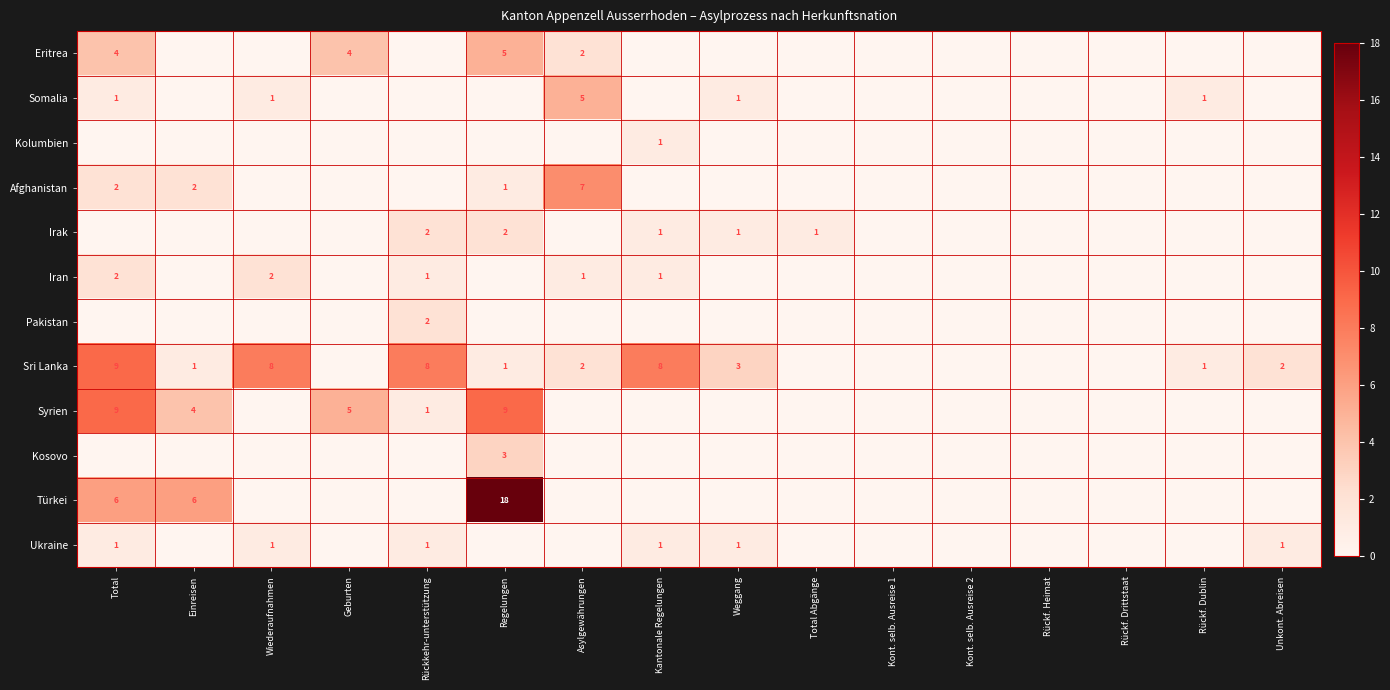

Is it true that Afghanistan equals 1 at Regelungen?

True